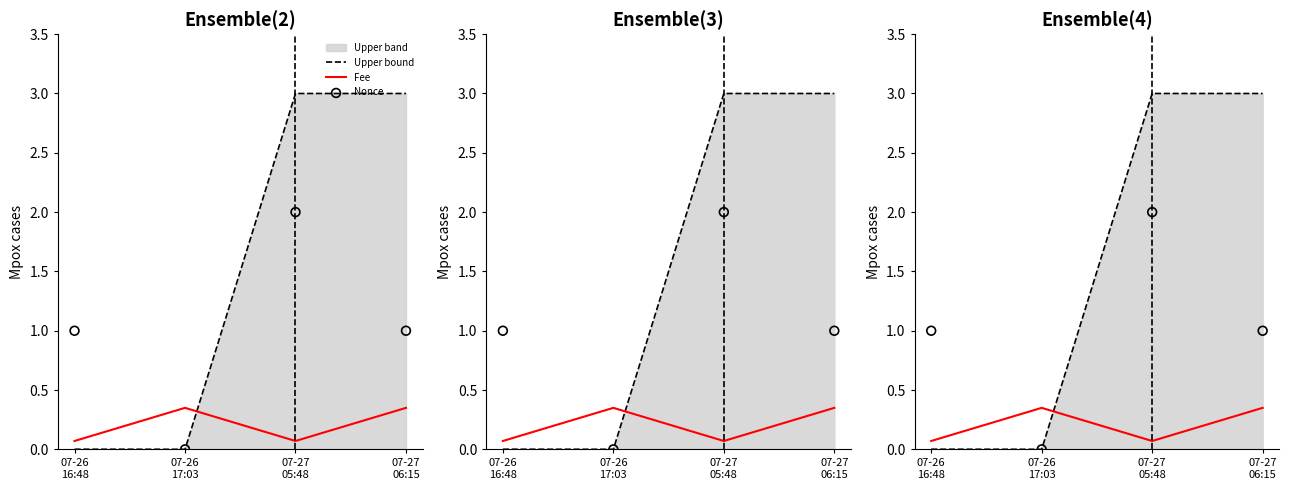

At how many categories does at least one series exceed 2?

2